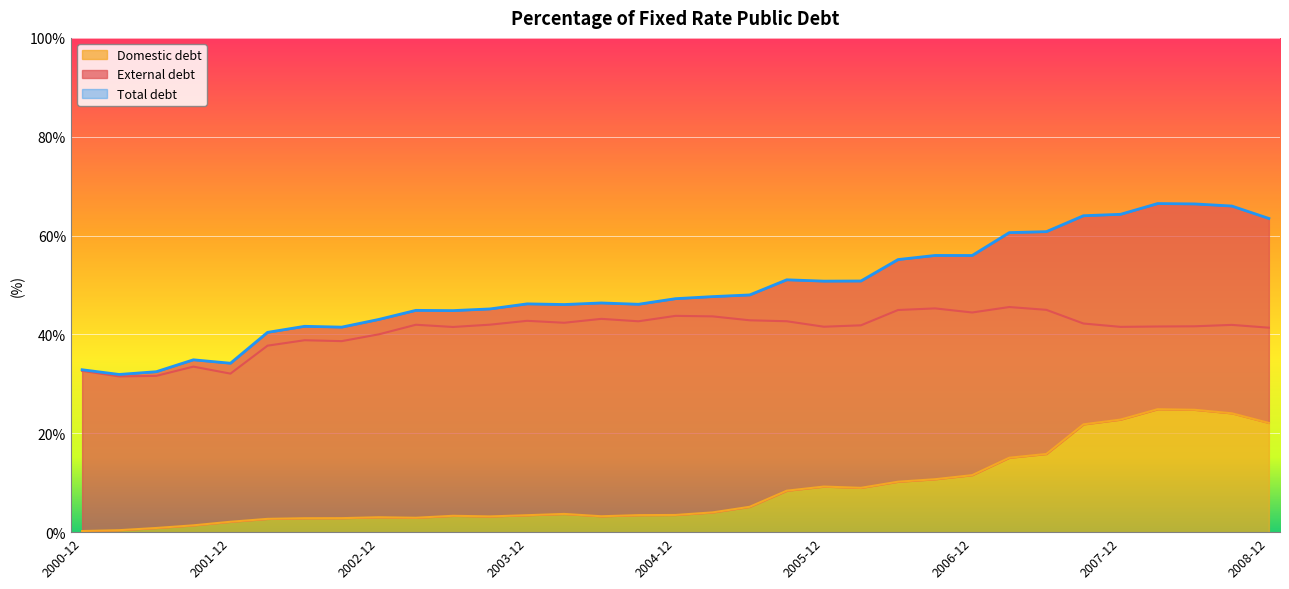

The External debt series shows 41.4 at 2008-12. True or false?

True